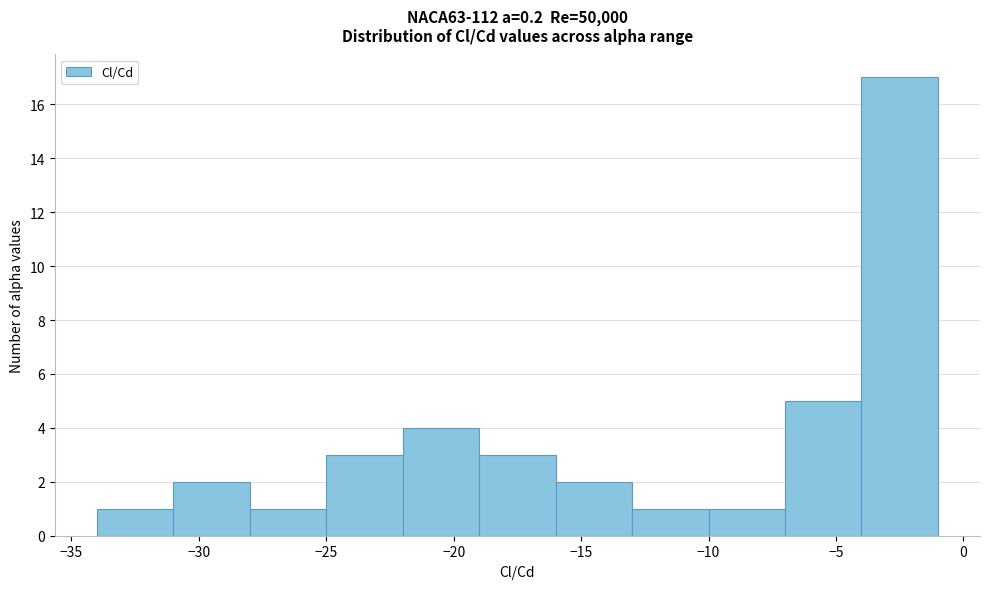

Which range on the x-axis has the tallest bar?

-4 to -1